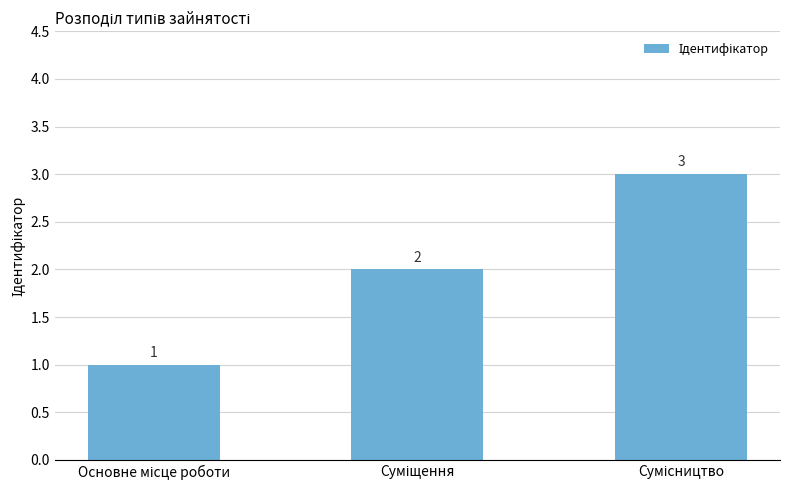

Count the values in the range 1 to 3.

3